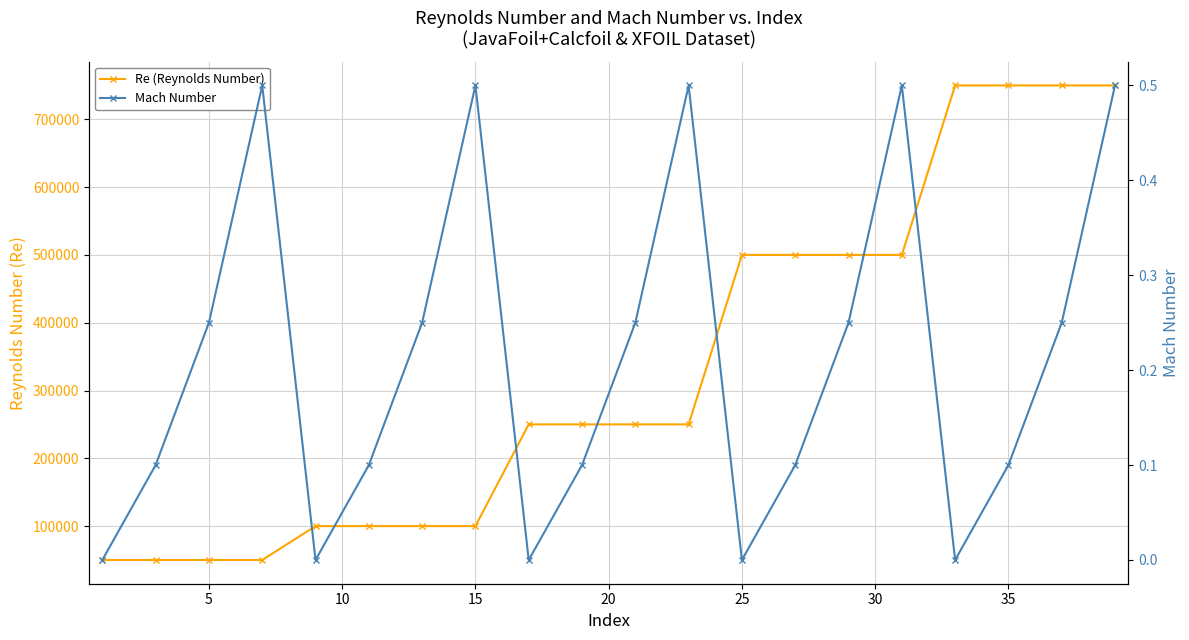

Where is Re (Reynolds Number) nearest to the value 400000?

12